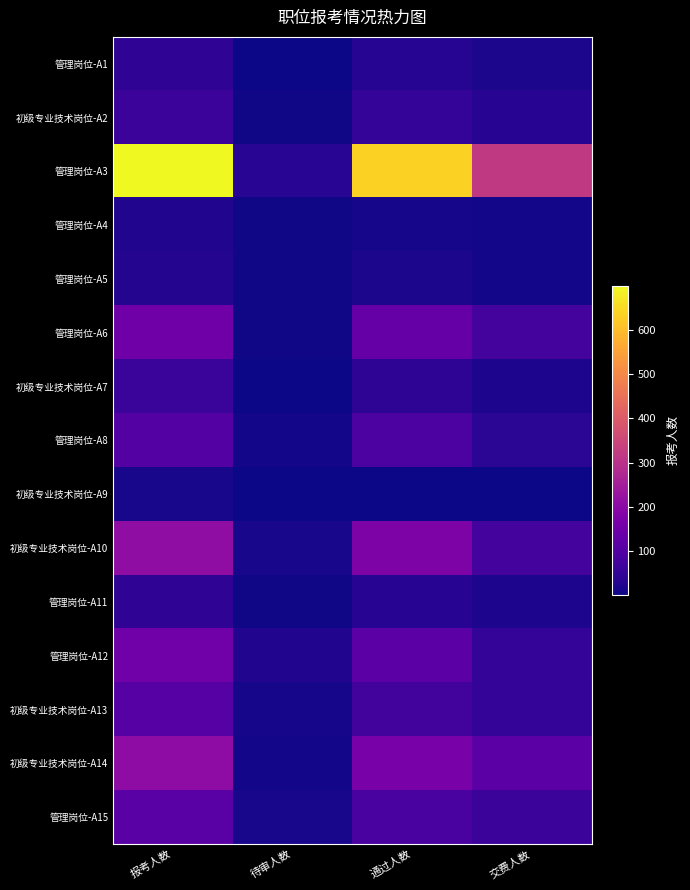

At which category is the sum across all series the highest?

报考人数